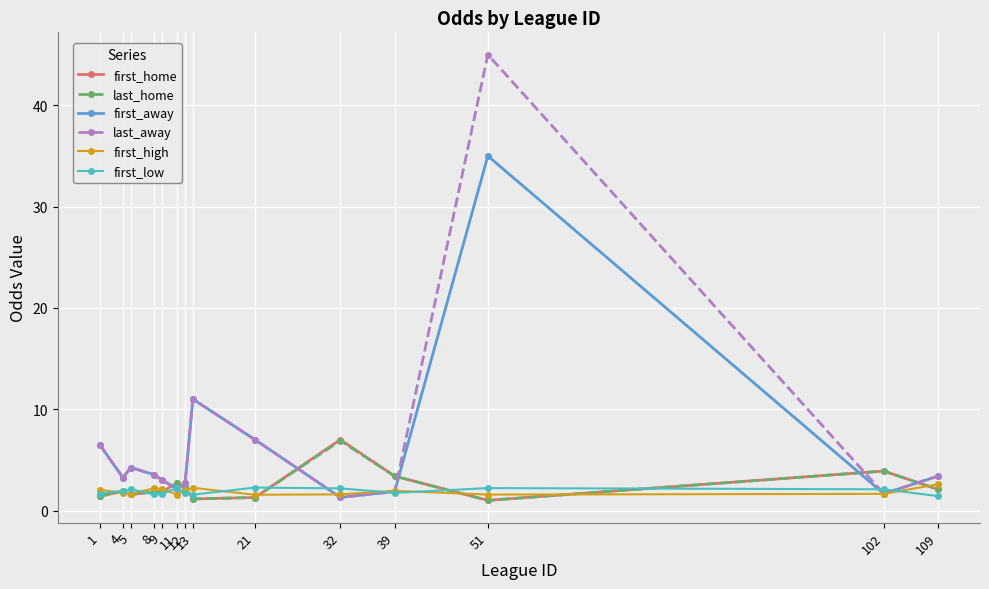

Which series has the widest spread of values?

last_away